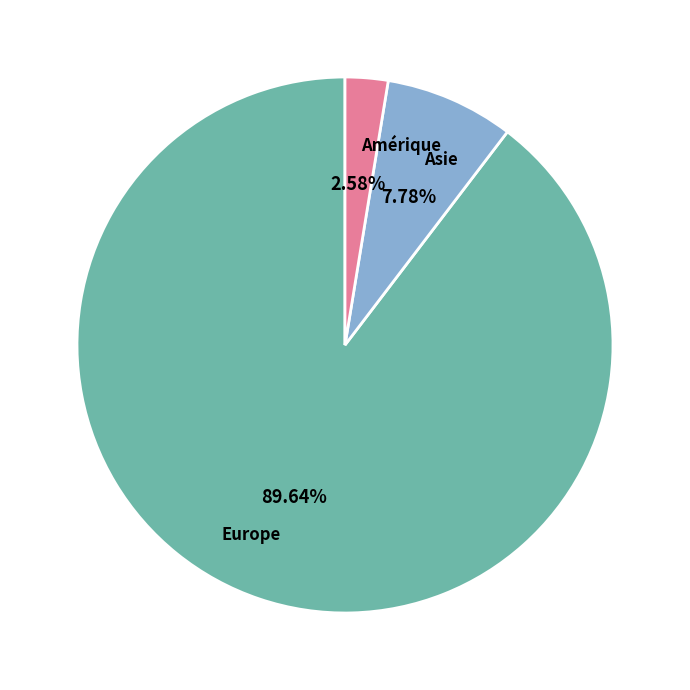

Is Europe the majority of the pie?

Yes